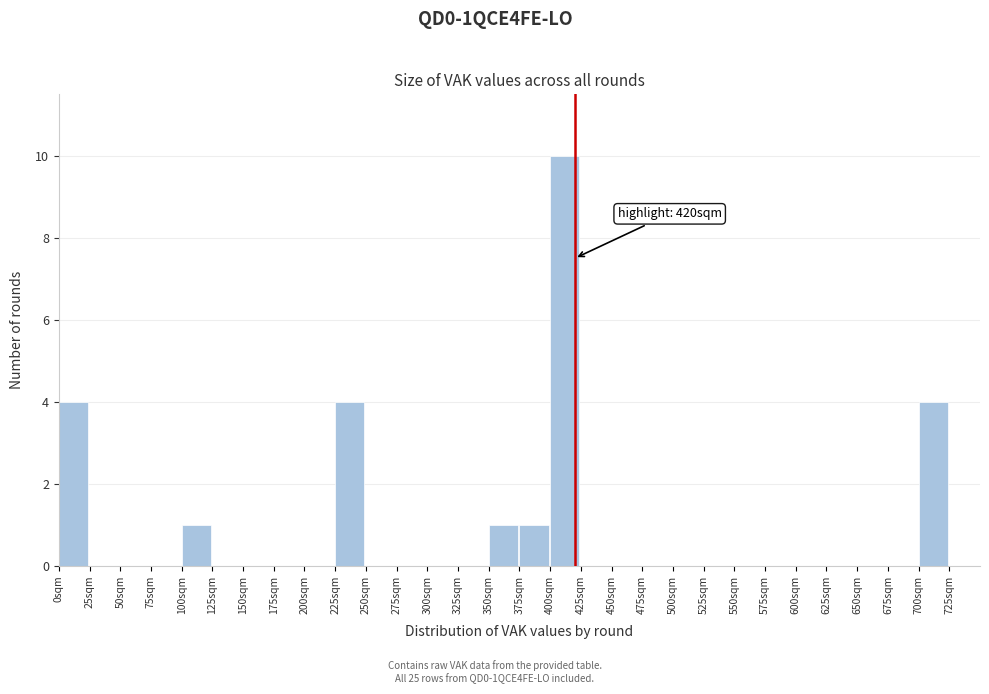

Over which range of the x-axis is the bar tallest?

400 to 425